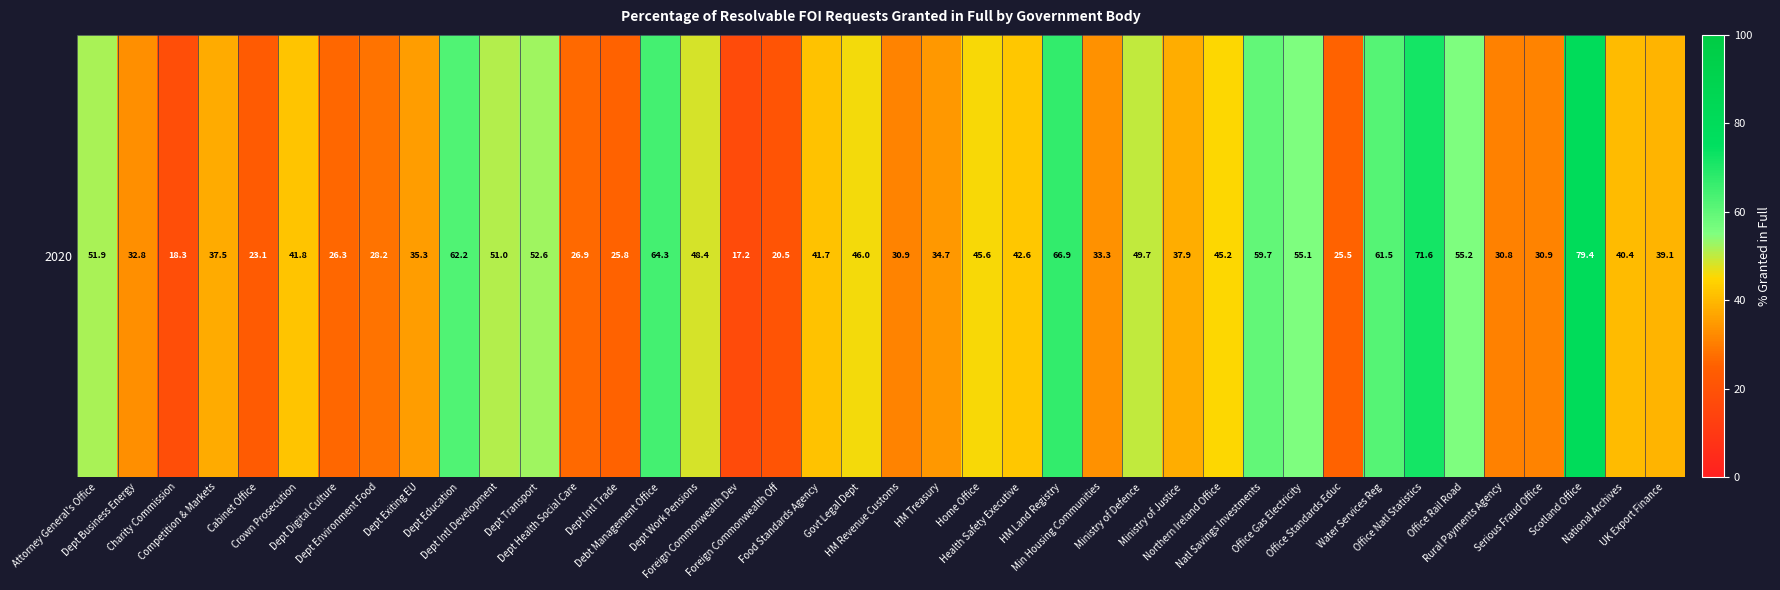

Rank the categories by value from highest to lowest.

Scotland Office, Office Natl Statistics, HM Land Registry, Debt Management Office, Dept Education, Water Services Reg, Natl Savings Investments, Office Rail Road, Office Gas Electricity, Dept Transport, Attorney General's Office, Dept Intl Development, Ministry of Defence, Dept Work Pensions, Govt Legal Dept, Home Office, Northern Ireland Office, Health Safety Executive, Crown Prosecution, Food Standards Agency, National Archives, UK Export Finance, Ministry of Justice, Competition & Markets, Dept Exiting EU, HM Treasury, Min Housing Communities, Dept Business Energy, Serious Fraud Office, HM Revenue Customs, Rural Payments Agency, Dept Environment Food, Dept Health Social Care, Dept Digital Culture, Dept Intl Trade, Office Standards Educ, Cabinet Office, Foreign Commonwealth Off, Charity Commission, Foreign Commonwealth Dev